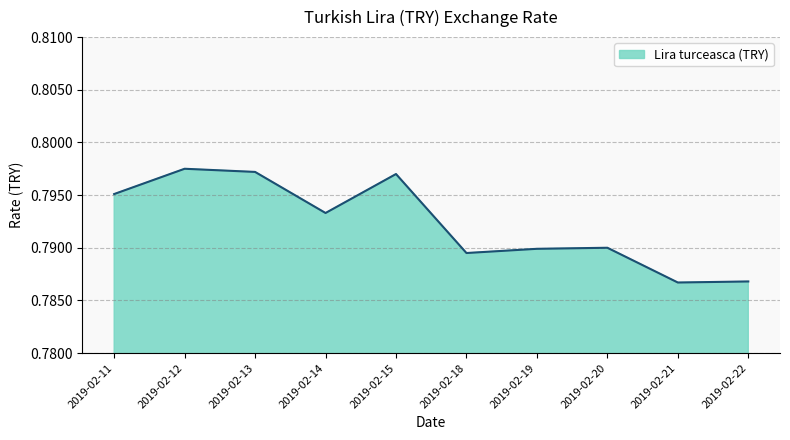

Between 2019-02-15 and 2019-02-14, which is larger?

2019-02-15